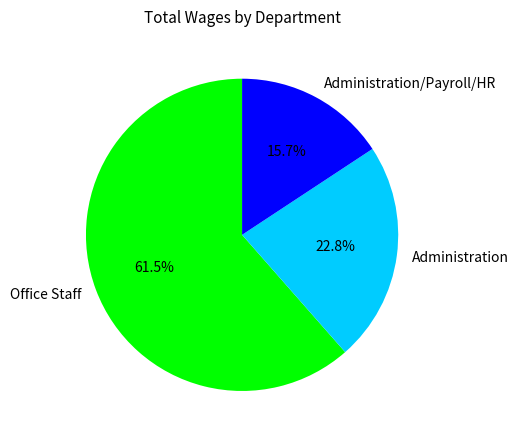

Is it true that Administration is 23% of the pie?

True